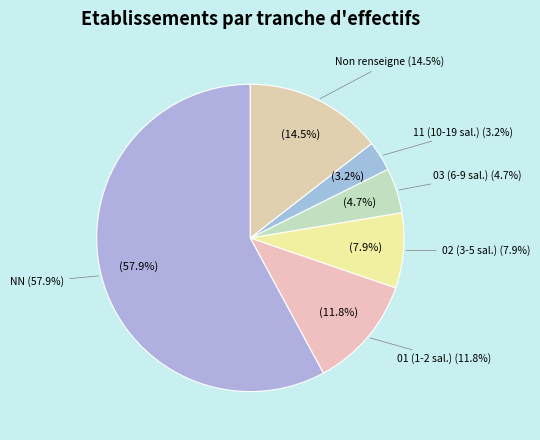

Is there a majority slice in this chart?

Yes